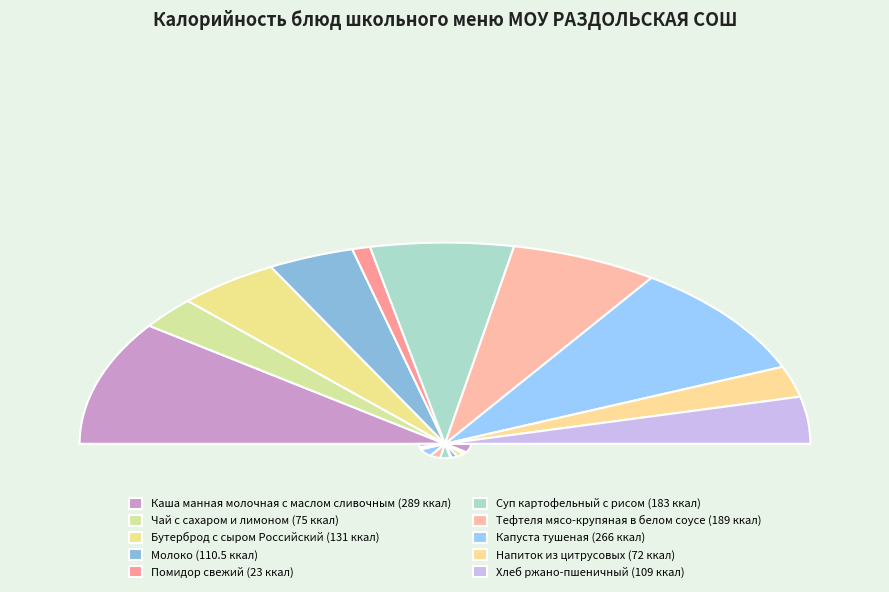

Does any single category account for the majority?

No